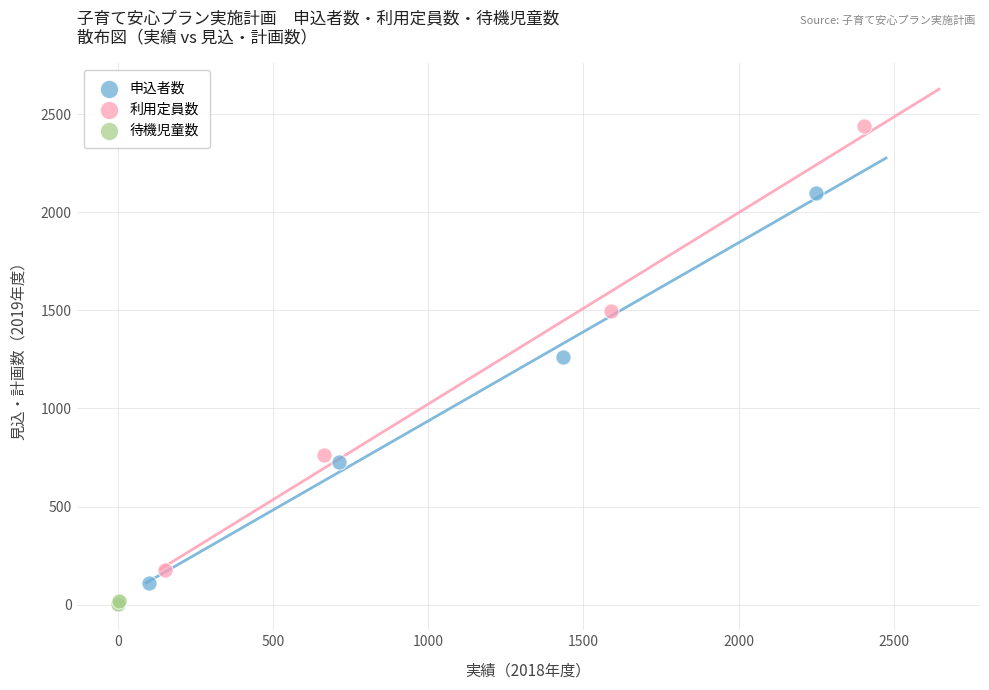

What are all the series names shown in the legend?

申込者数, 利用定員数, 待機児童数